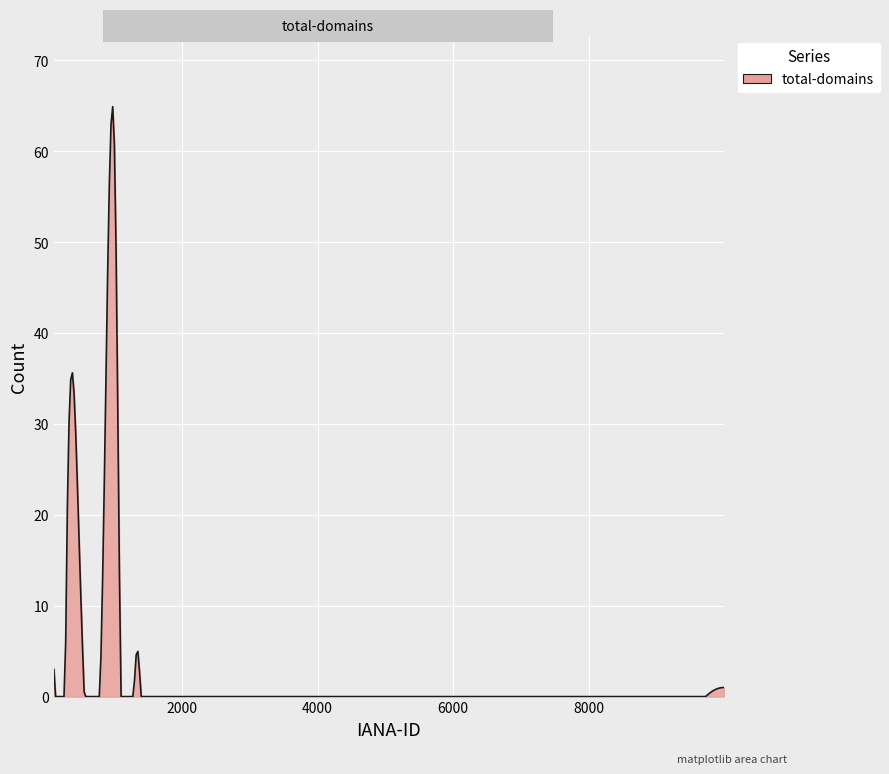

What is the maximum value shown in the chart?

64.9